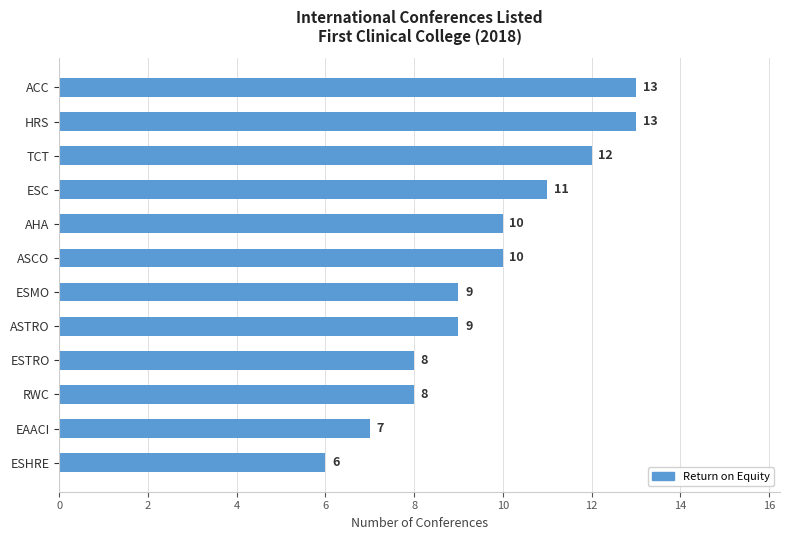

Count the number of data series in this chart.

1